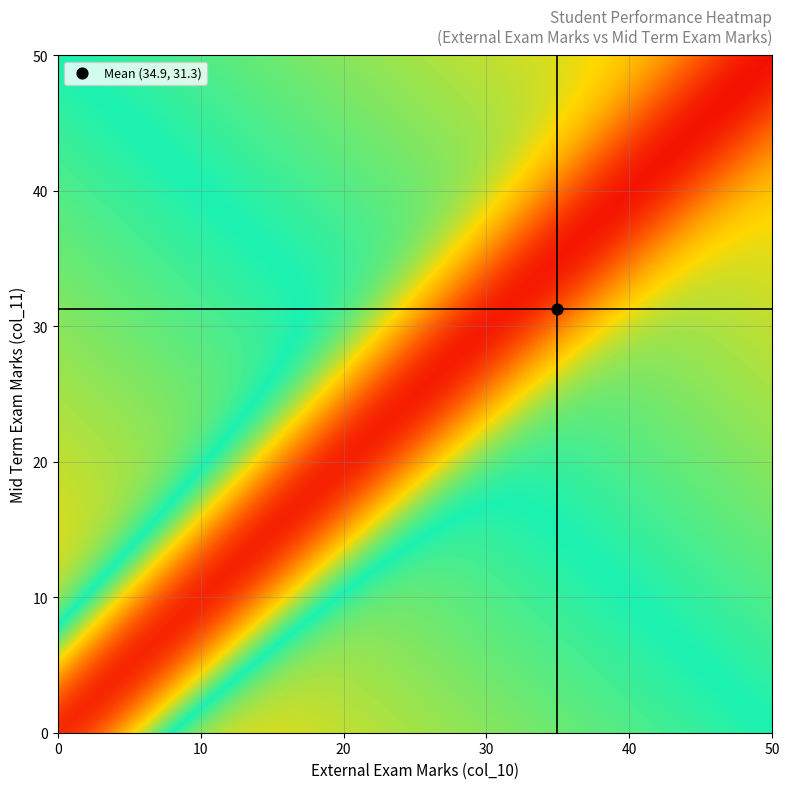

Is it true that 38_31 equals 31 at col_11?

True